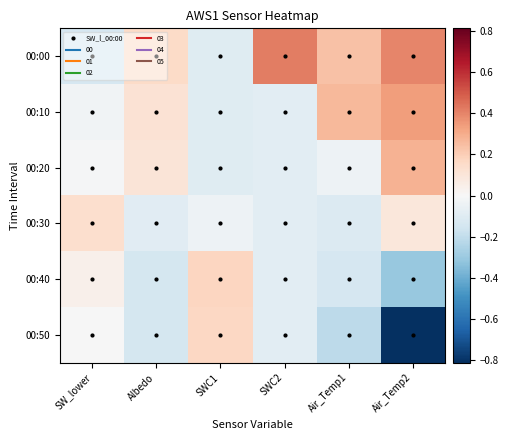

How many series are shown in this chart?

6